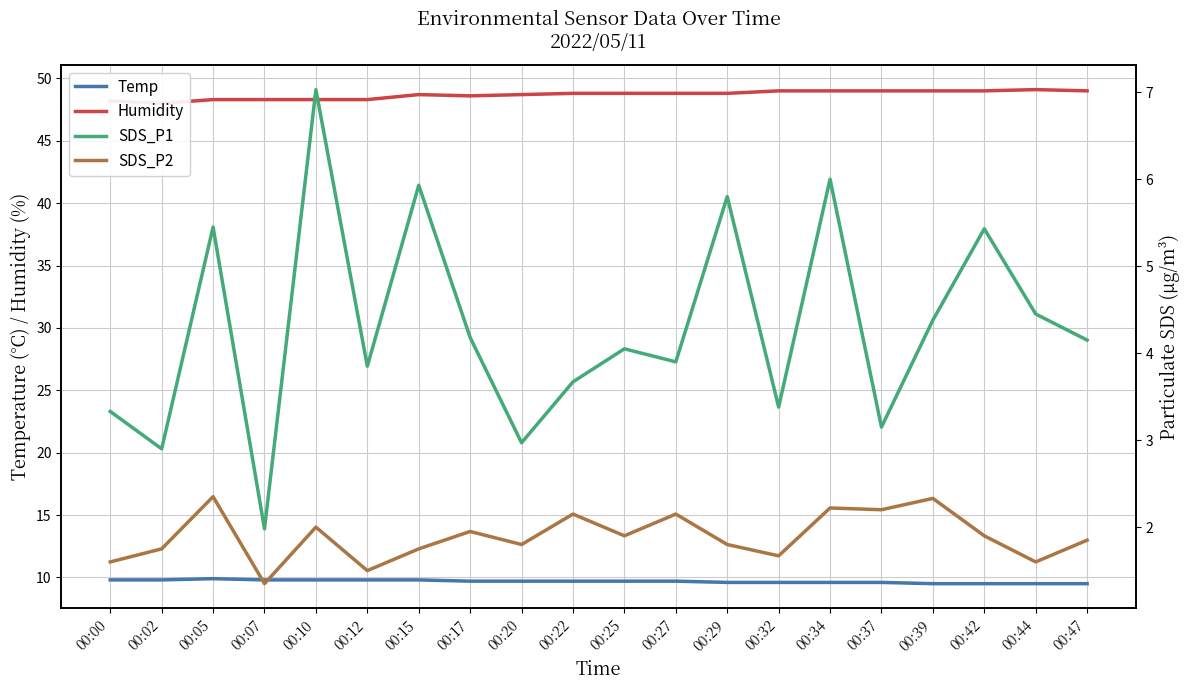

Reading right to left, transcribe all the data shown in this chart.

Temp: 00:47=9.5	00:44=9.5	00:42=9.5	00:39=9.5	00:37=9.6	00:34=9.6	00:32=9.6	00:29=9.6	00:27=9.7	00:25=9.7	00:22=9.7	00:20=9.7	00:17=9.7	00:15=9.8	00:12=9.8	00:10=9.8	00:07=9.8	00:05=9.9	00:02=9.8	00:00=9.8
Humidity: 00:47=49.0	00:44=49.1	00:42=49.0	00:39=49.0	00:37=49.0	00:34=49.0	00:32=49.0	00:29=48.8	00:27=48.8	00:25=48.8	00:22=48.8	00:20=48.7	00:17=48.6	00:15=48.7	00:12=48.3	00:10=48.3	00:07=48.3	00:05=48.3	00:02=48.0	00:00=48.2
SDS_P1: 00:47=4.2	00:44=4.5	00:42=5.4	00:39=4.4	00:37=3.1	00:34=6.0	00:32=3.4	00:29=5.8	00:27=3.9	00:25=4.0	00:22=3.7	00:20=3.0	00:17=4.2	00:15=5.9	00:12=3.9	00:10=7.0	00:07=2.0	00:05=5.5	00:02=2.9	00:00=3.3
SDS_P2: 00:47=1.9	00:44=1.6	00:42=1.9	00:39=2.3	00:37=2.2	00:34=2.2	00:32=1.7	00:29=1.8	00:27=2.1	00:25=1.9	00:22=2.1	00:20=1.8	00:17=1.9	00:15=1.8	00:12=1.5	00:10=2.0	00:07=1.4	00:05=2.4	00:02=1.8	00:00=1.6